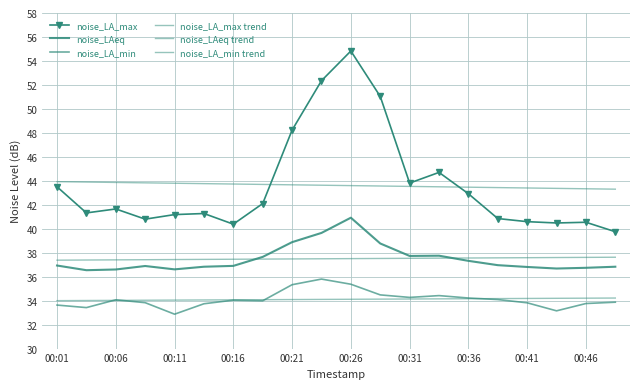

True or false: noise_LA_max and noise_LAeq cross at least once.

False